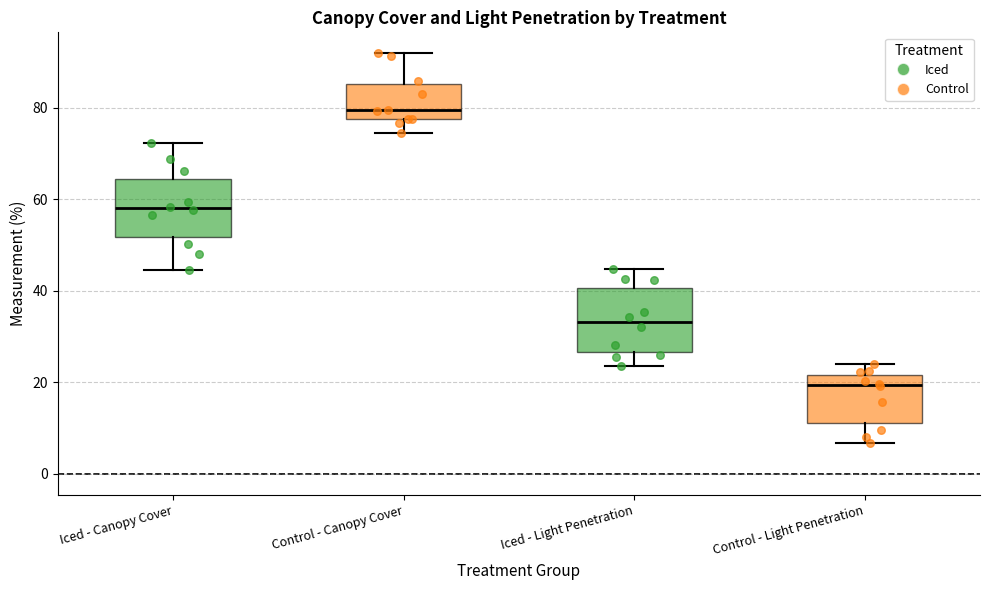

Where does the median line of the box for Iced - Light Penetration sit on the y-axis? The values are not printed on the chart, so give them approximately, as read against the axis.

34